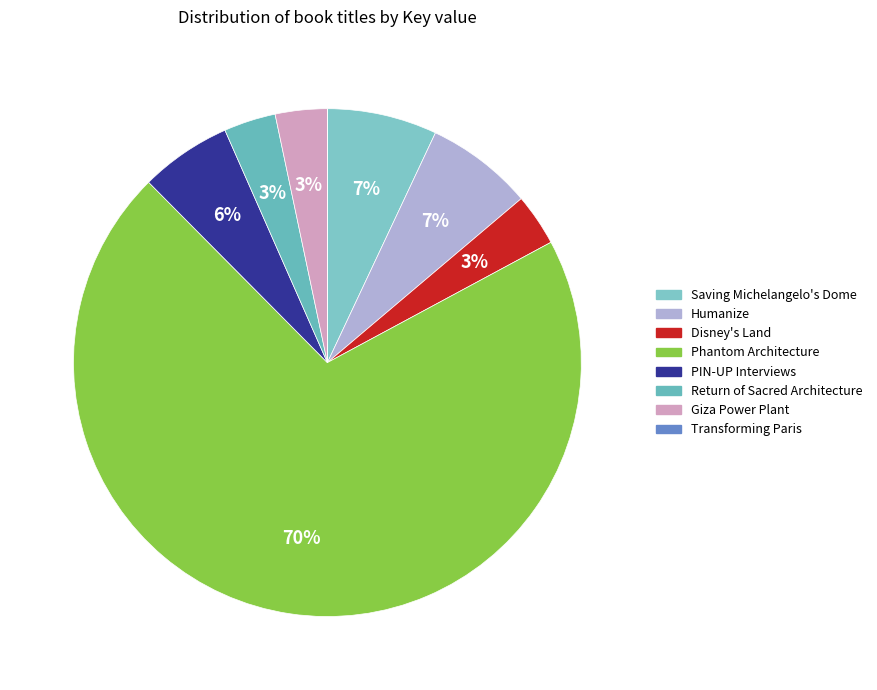

To the nearest percent, what is the difference between the largest and smallest slice percentages?

70%